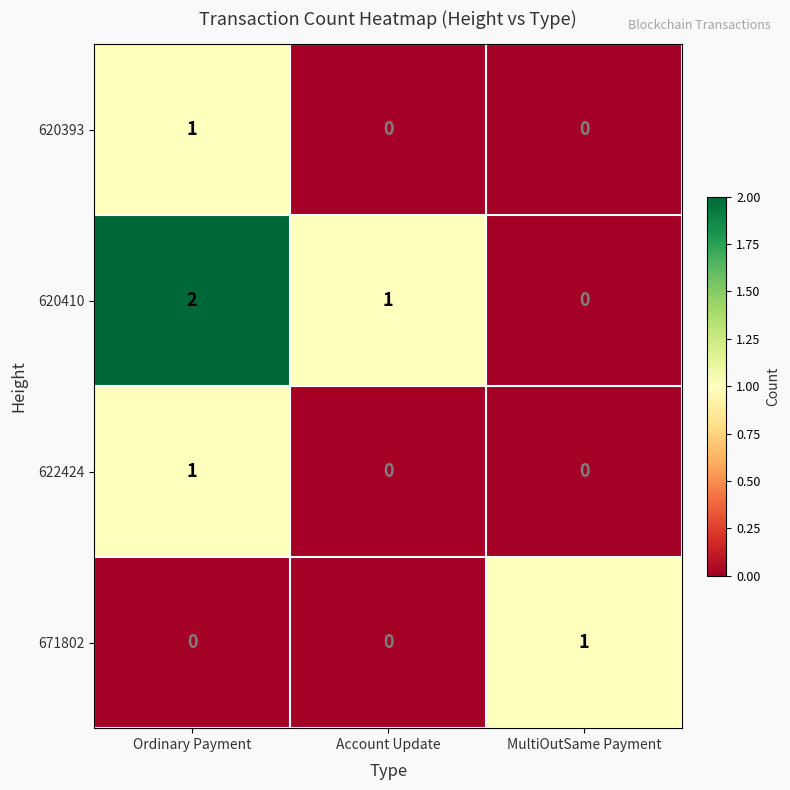

What is the maximum value shown in the chart?

2